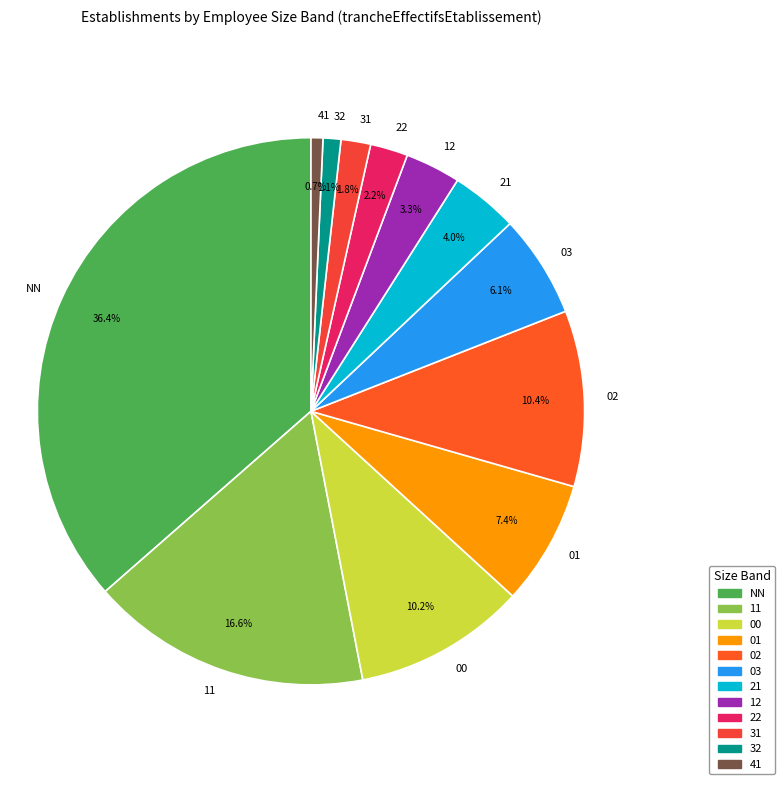

To the nearest percent, what is the average slice percentage?

8%